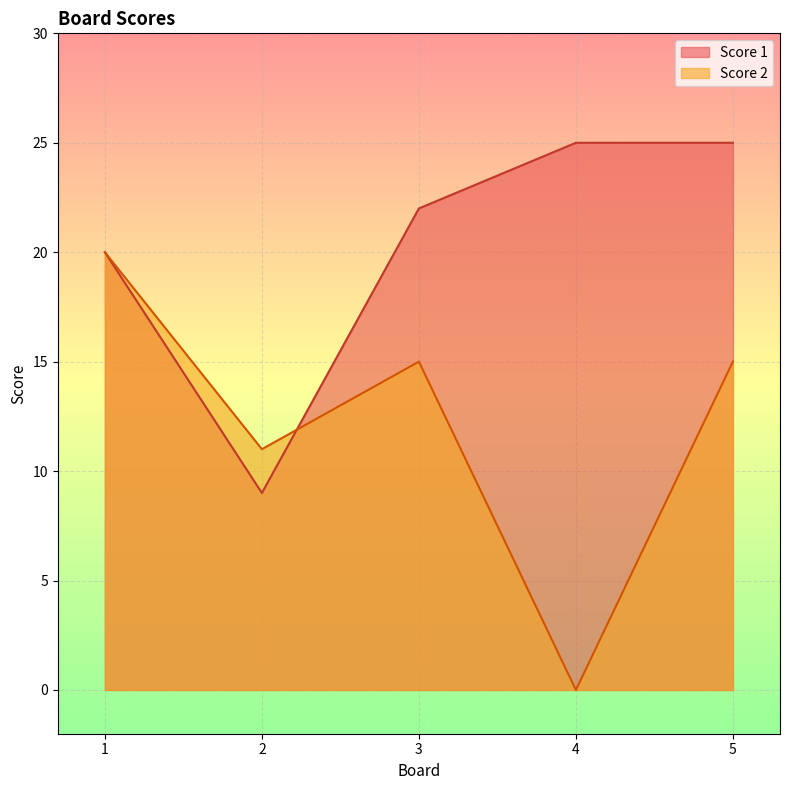

How many data points does each series have?

5